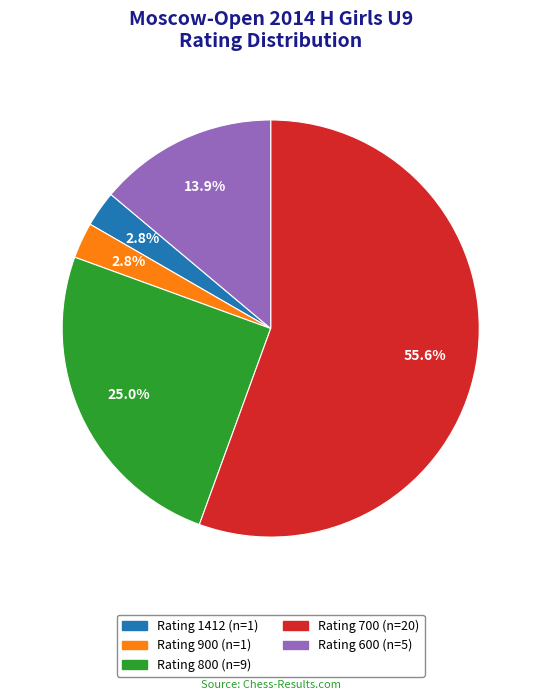

Is there a majority slice in this chart?

Yes